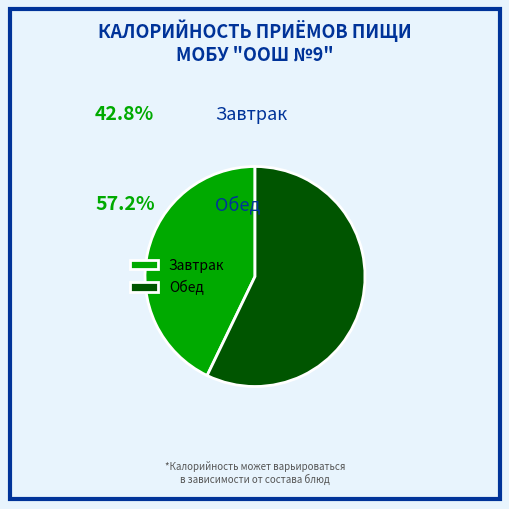

Is Завтрак the majority of the pie?

No